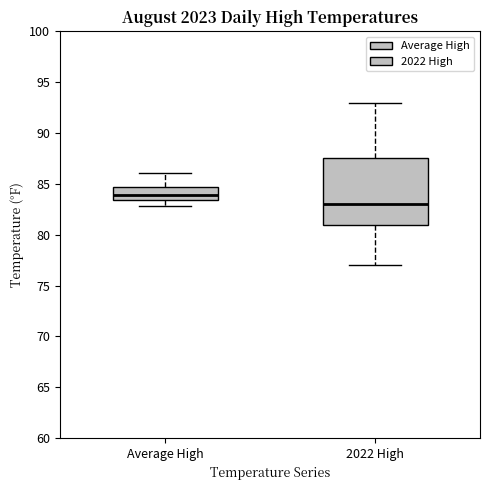

Reading left to right, transcribe this box plot: for each box, give where its median line is, the range the box spans, and where its two whiskers end, as read against the y-axis. The values are not printed on the chart, so give them approximately, as read against the axis.

Average High: median 84.0, box 83.5 to 84.5, whiskers 83.0 to 86.0
2022 High: median 83.0, box 81.0 to 87.5, whiskers 77.0 to 93.0